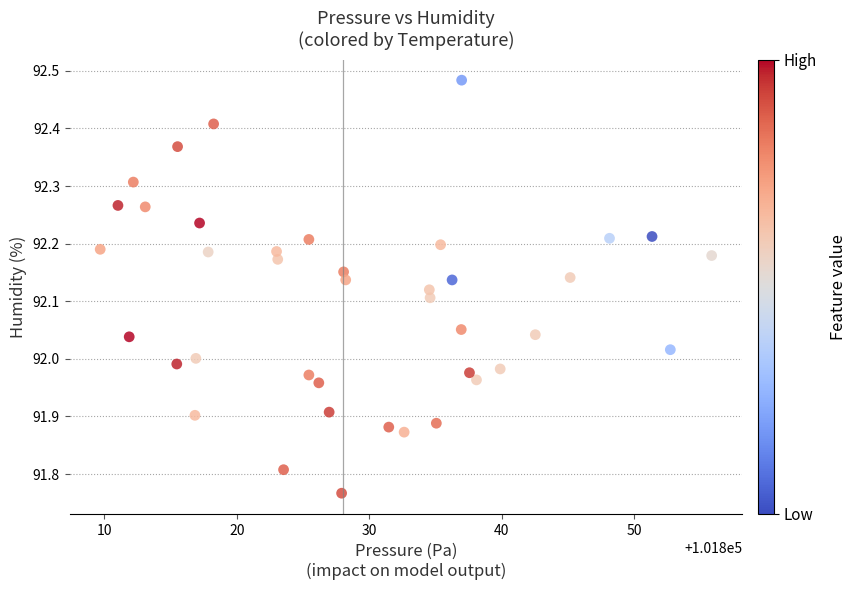

What is the range of Y values (max minus min)?

0.7